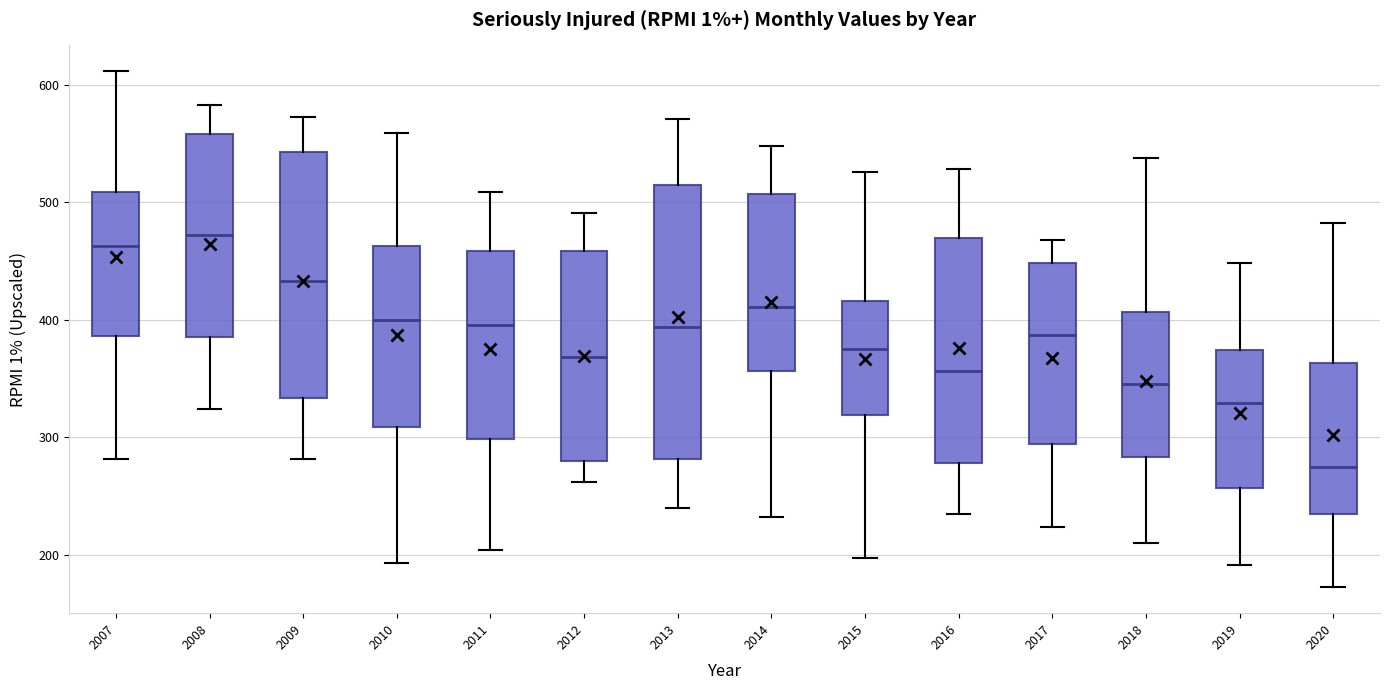

Reading left to right, read every box against the y-axis: the position of its median line, the range the box covers, and the ends of its whiskers. The values are not printed on the chart, so give them approximately, as read against the axis.

2007: median 460, box 390 to 510, whiskers 280 to 610
2008: median 470, box 390 to 560, whiskers 320 to 580
2009: median 430, box 330 to 540, whiskers 280 to 570
2010: median 400, box 310 to 460, whiskers 190 to 560
2011: median 400, box 300 to 460, whiskers 200 to 510
2012: median 370, box 280 to 460, whiskers 260 to 490
2013: median 390, box 280 to 510, whiskers 240 to 570
2014: median 410, box 360 to 510, whiskers 230 to 550
2015: median 380, box 320 to 420, whiskers 200 to 530
2016: median 360, box 280 to 470, whiskers 230 to 530
2017: median 390, box 290 to 450, whiskers 220 to 470
2018: median 350, box 280 to 410, whiskers 210 to 540
2019: median 330, box 260 to 370, whiskers 190 to 450
2020: median 270, box 240 to 360, whiskers 170 to 480